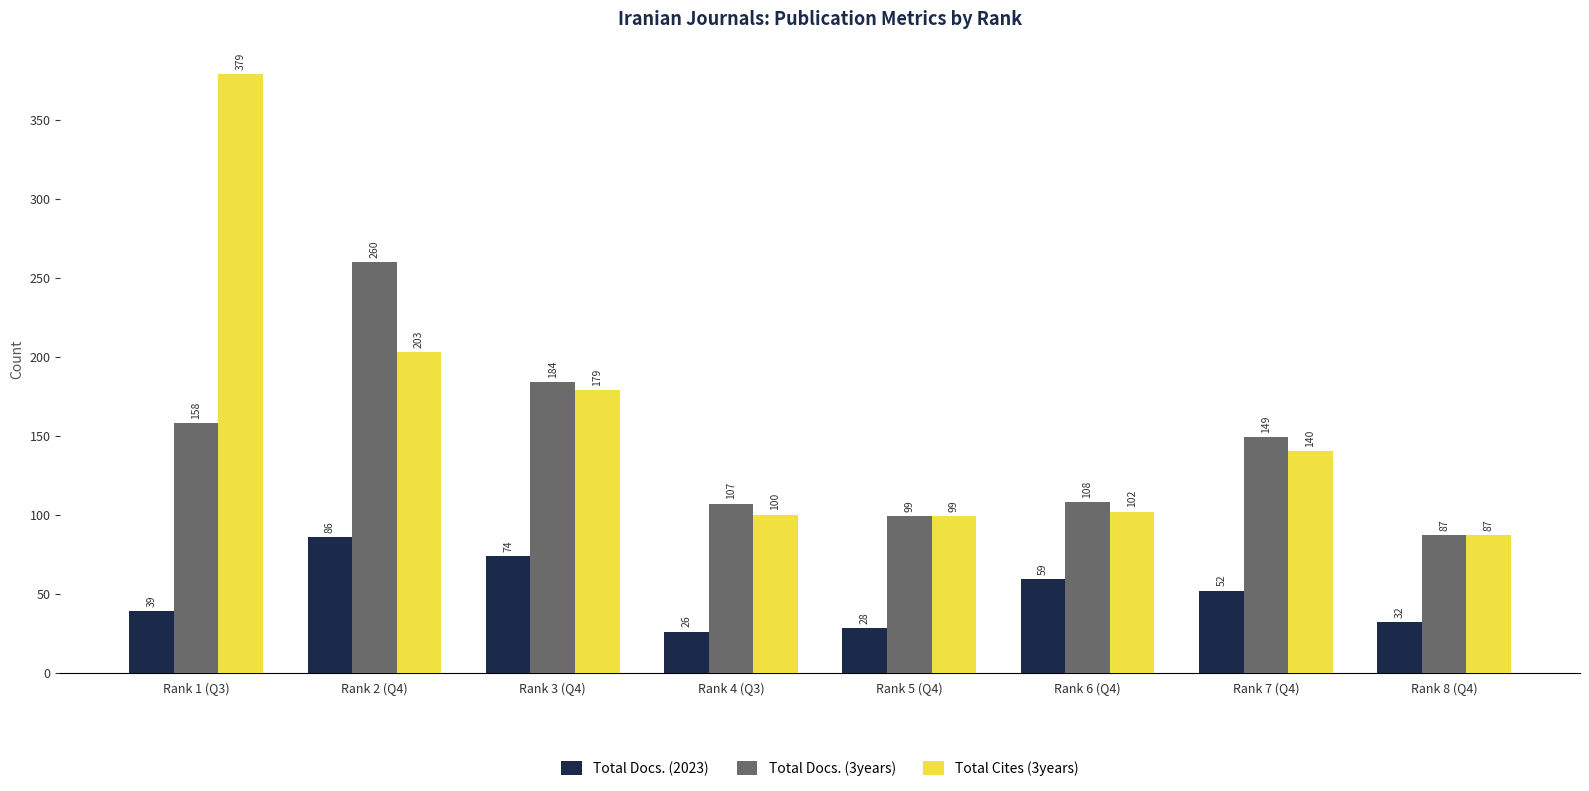

Reading left to right, transcribe all the data shown in this chart.

Total Docs. (2023): 39	86	74	26	28	59	52	32
Total Docs. (3years): 158	260	184	107	99	108	149	87
Total Cites (3years): 379	203	179	100	99	102	140	87